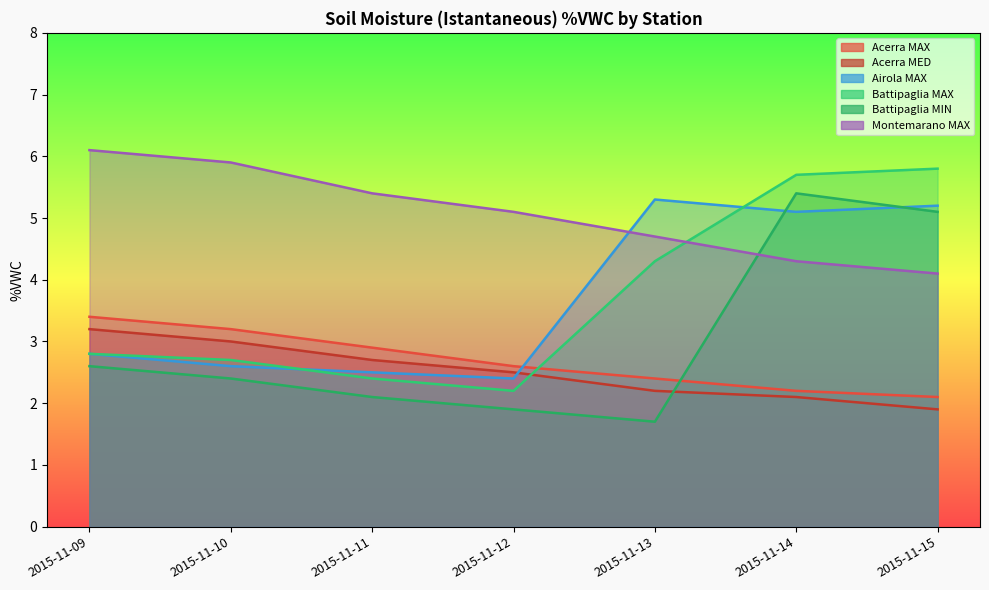

Between 2015-11-14 and 2015-11-13, which is larger?

2015-11-13